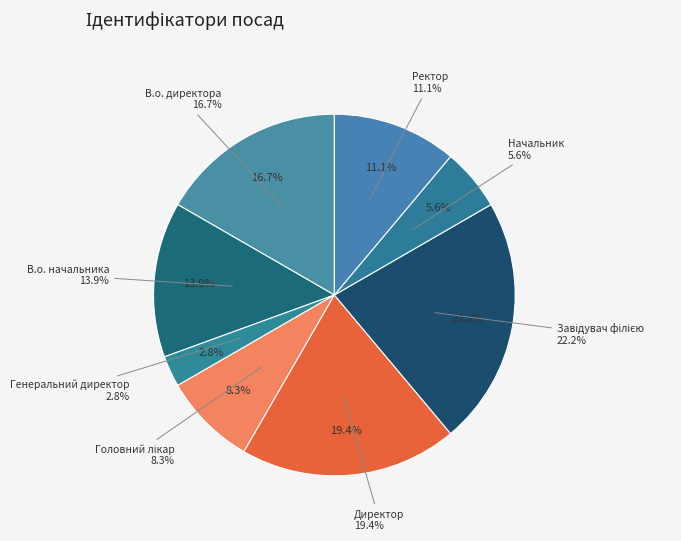

Approximately how many times larger is the value at В.о. директора compared to В.о. начальника?

1.2